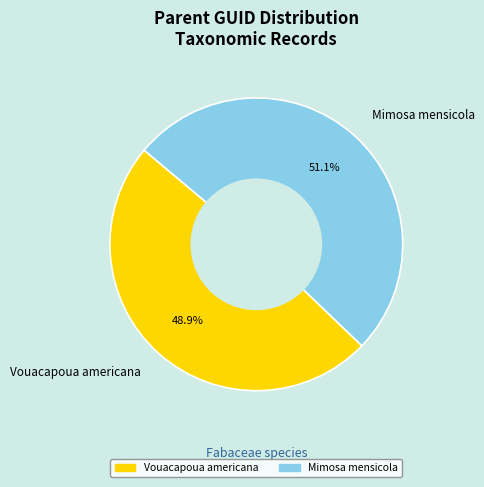

To the nearest percent, what is the combined percentage of Vouacapoua americana and Mimosa mensicola?

100%